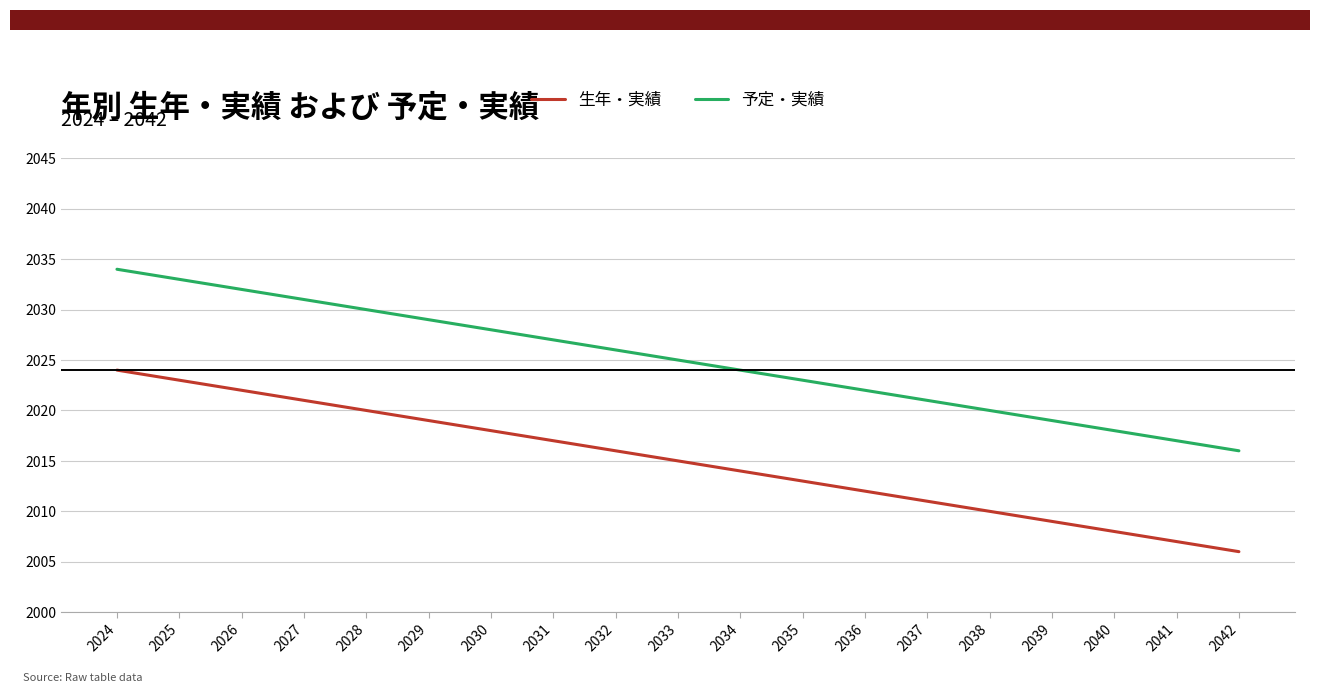

Rank the series at 2024 from lowest to highest value.

生年・実績, 予定・実績